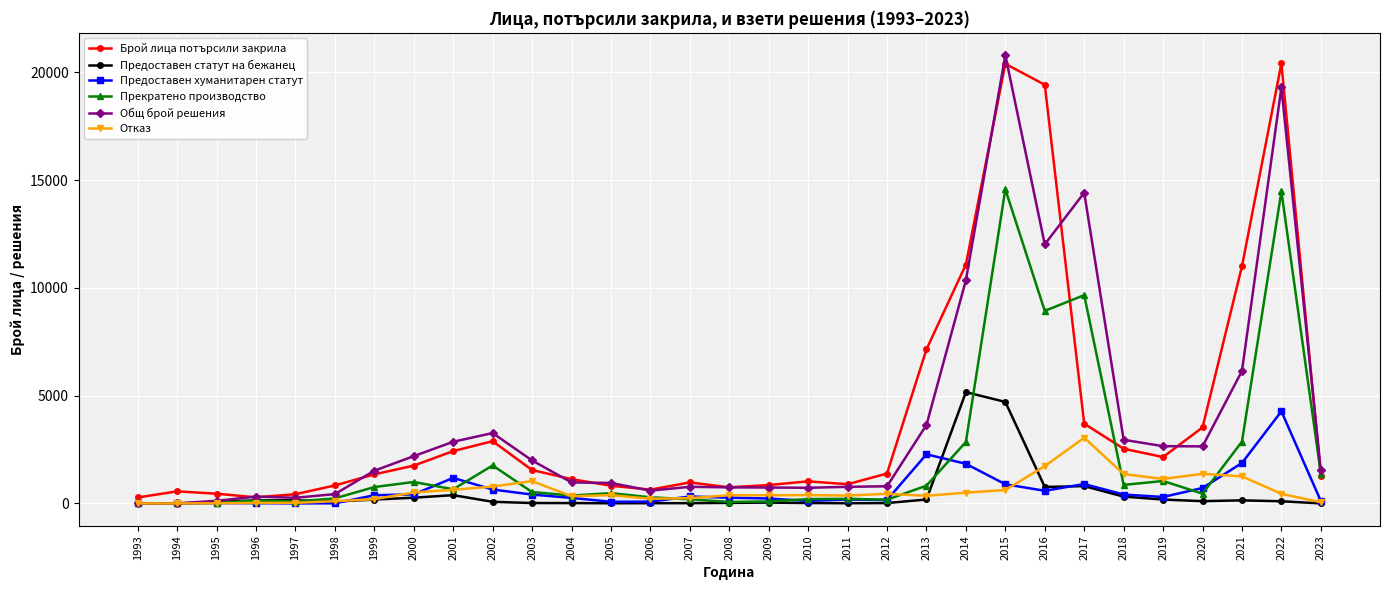

Count the number of data series in this chart.

6